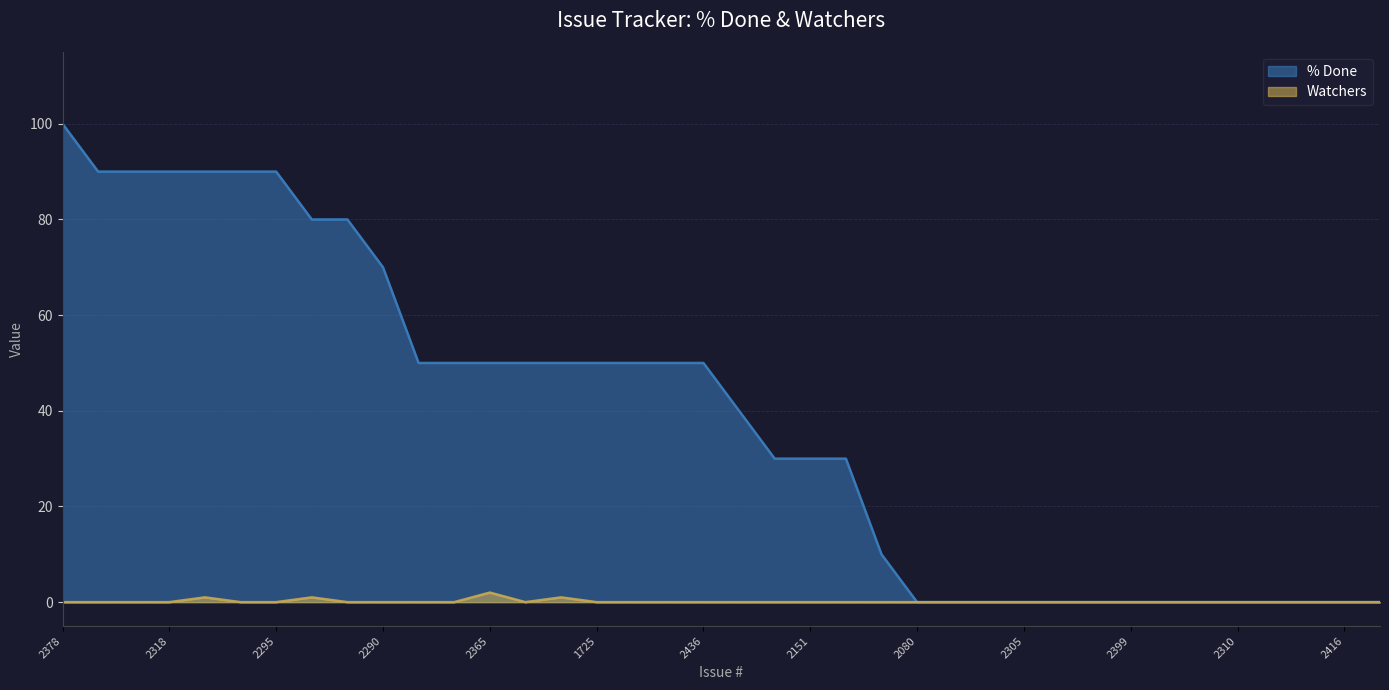

How many lines are shown in the chart?

2